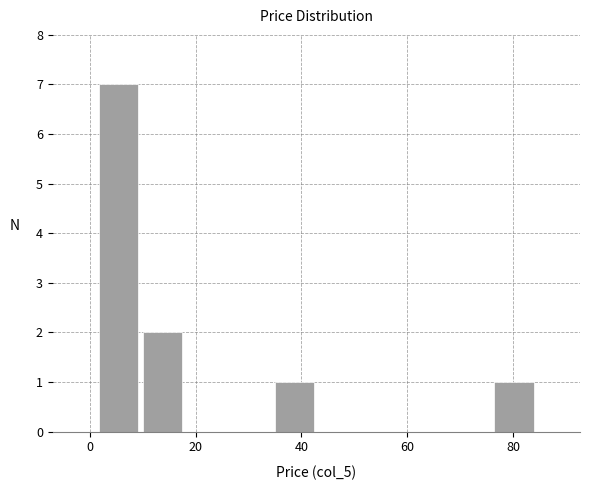

Reading left to right, transcribe this chart: for each bar, give the range it covers on the x-axis and its height. Neither the bar edges nor the heights are printed on the chart, so give them approximately, as read against the axes.

2 to 10: 7
10 to 18: 2
18 to 26: 0
26 to 34: 0
34 to 42: 1
42 to 52: 0
52 to 60: 0
60 to 68: 0
68 to 76: 0
76 to 84: 1